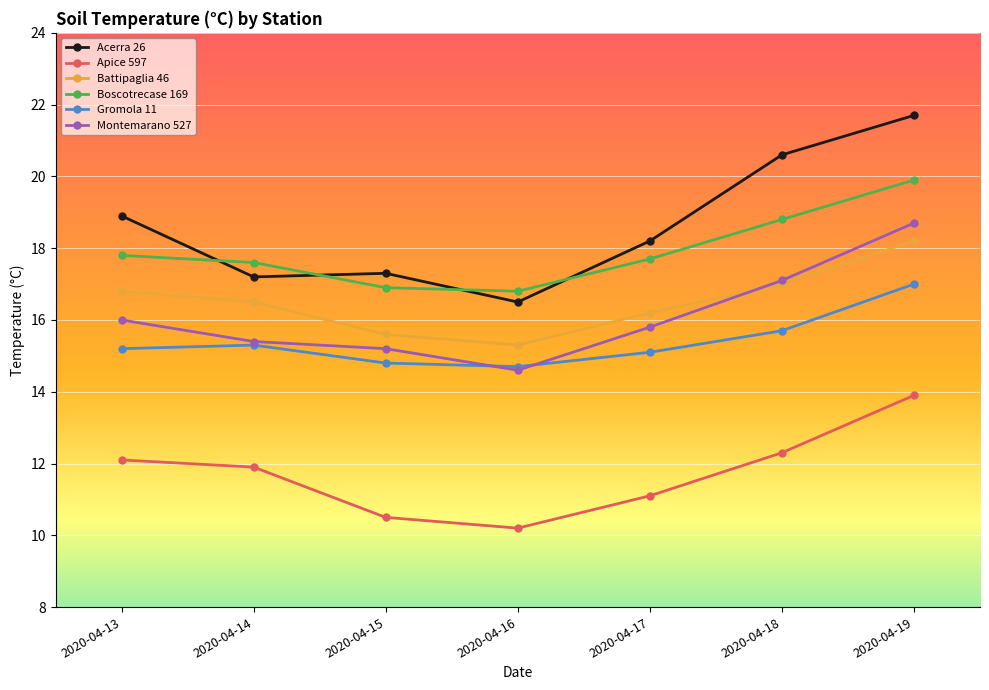

What is the sum of all Boscotrecase 169 values?

125.5